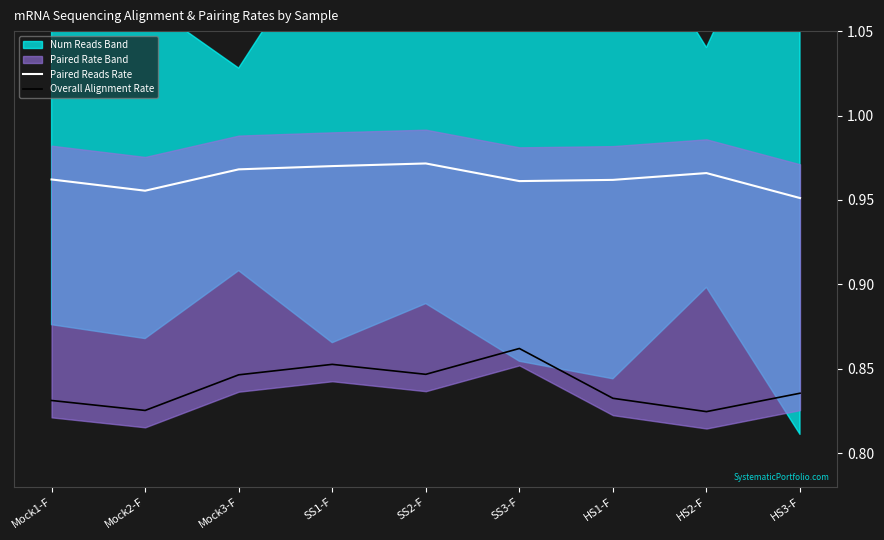

True or false: Paired Reads Rate has a value of 0.2 at Mock1-F.

False